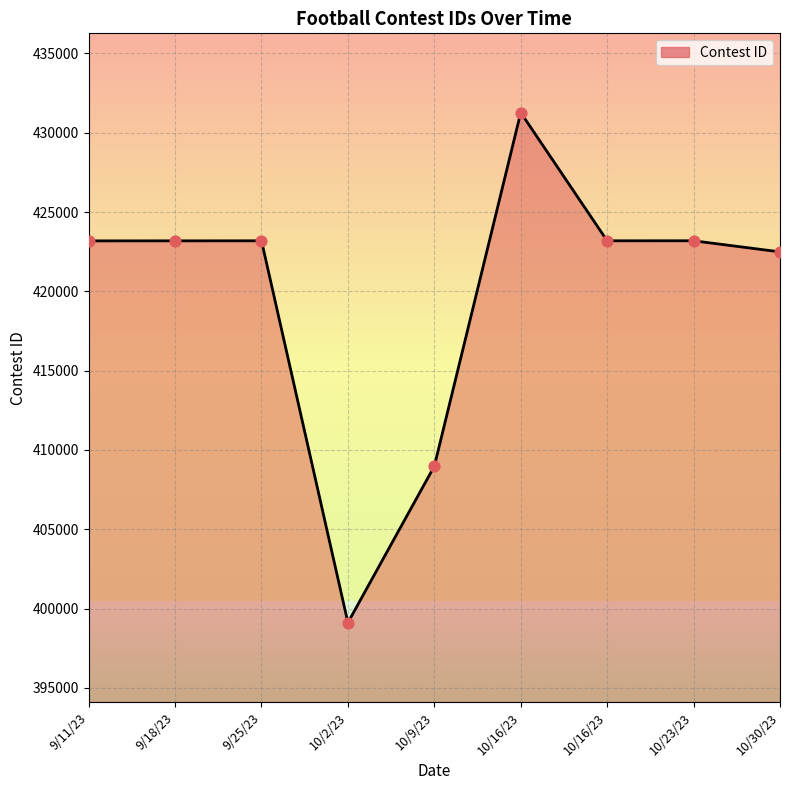

What is the change in value from 9/18/23 to 10/30/23?

-696